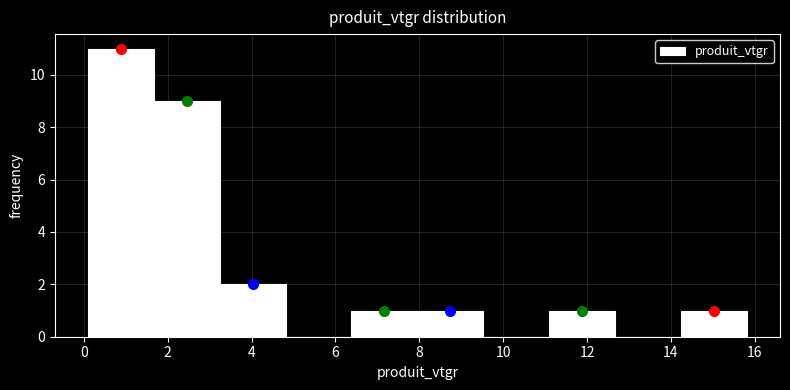

How tall is the bar that spans 3.2 to 4.8 on the x-axis? Neither the bar edges nor the heights are printed on the chart, so give them approximately, as read against the axes.

2